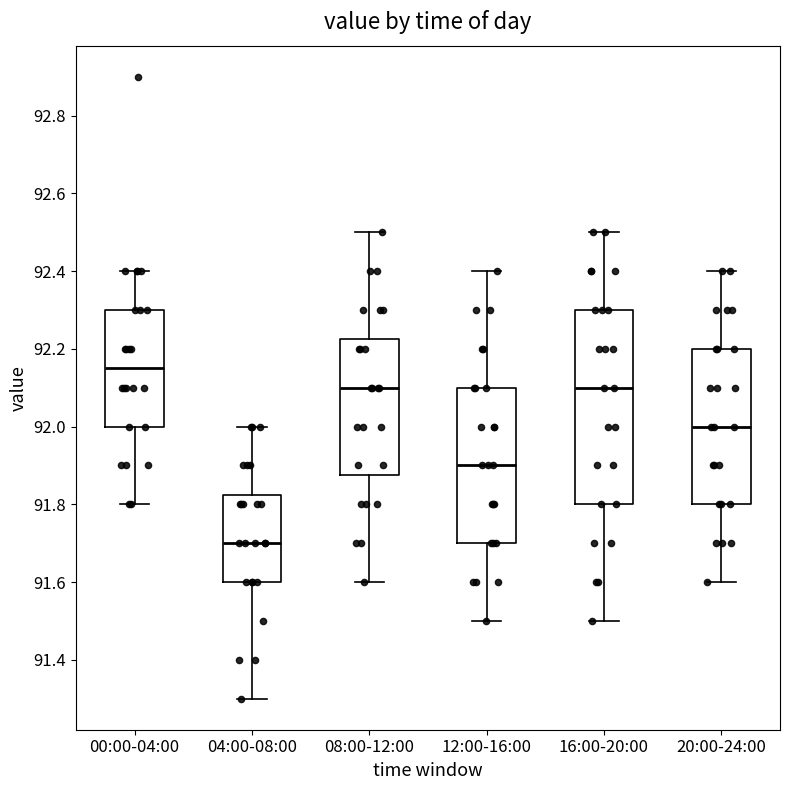

Which box's median line is the lowest?

04:00-08:00